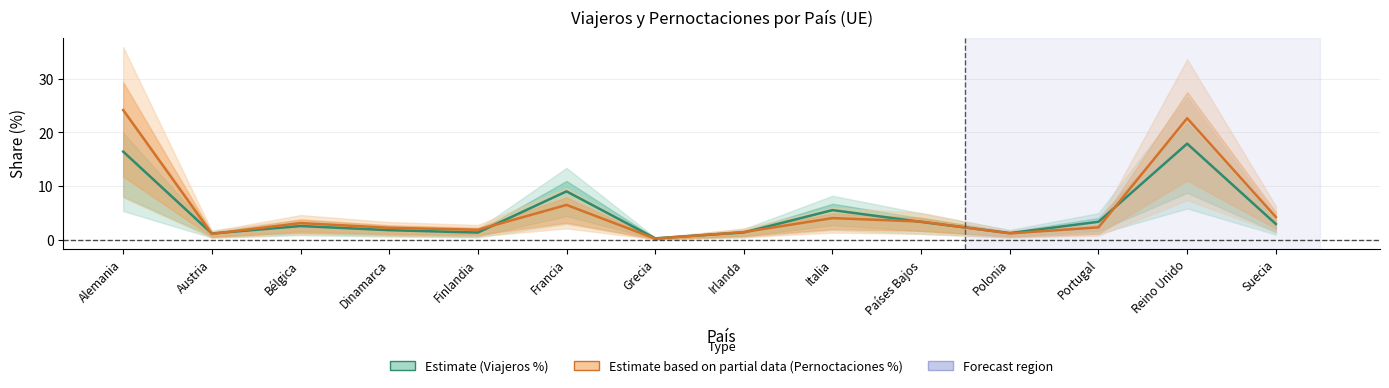

Where does the Pernoctaciones % series first go above 3?

Alemania